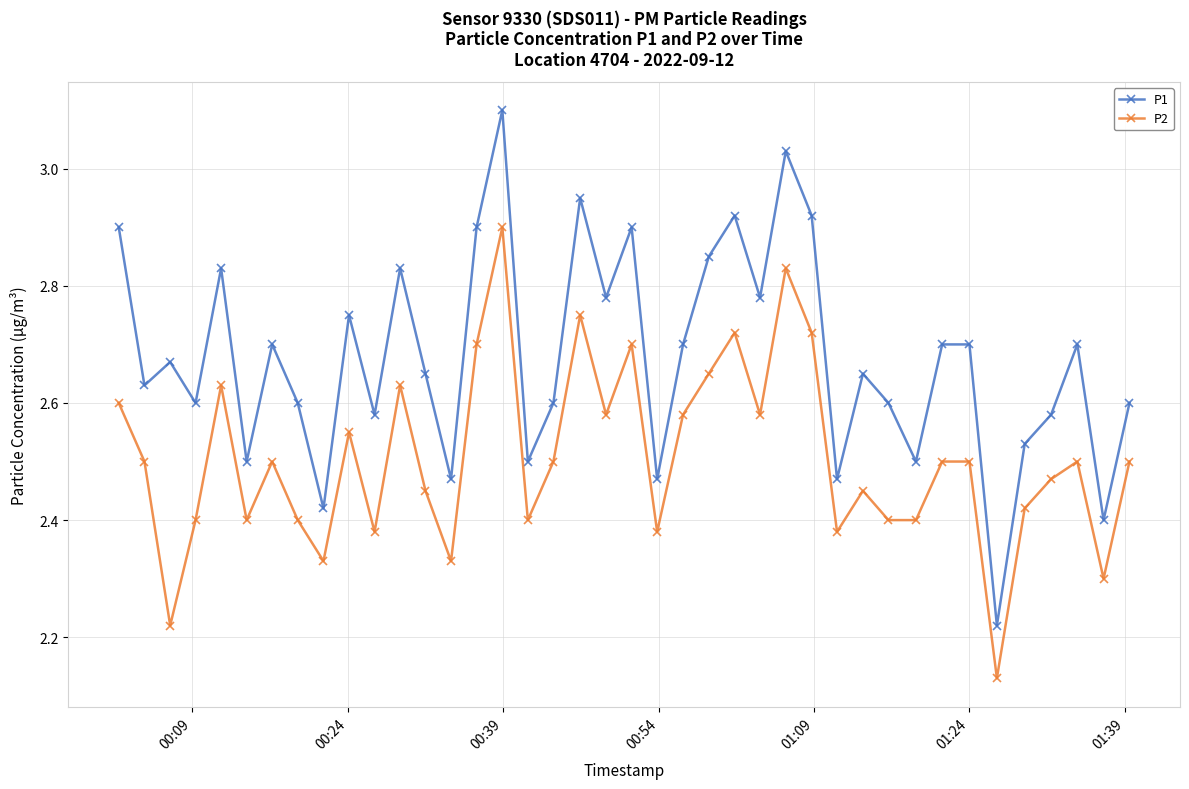

What is the difference between the maximum and second lowest values in the P1 series?

0.7